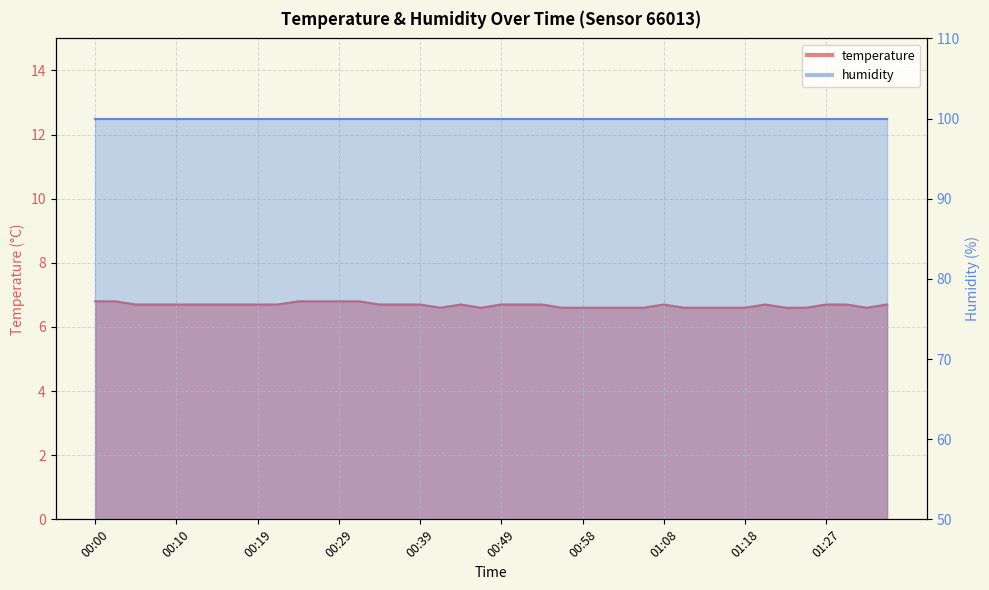

Between 01:30 and 00:51, which is larger?

01:30